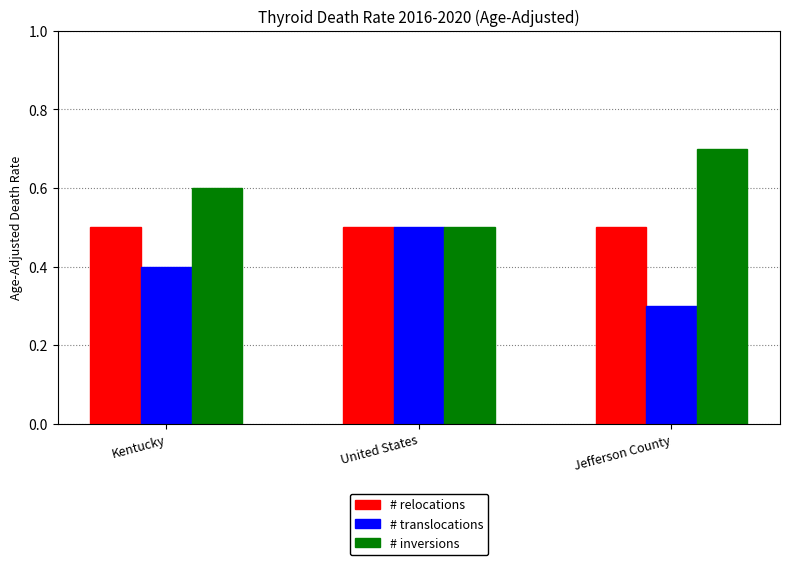

Reading left to right, what are all the values shown in this chart?

# relocations: Kentucky=0.5	United States=0.5	Jefferson County=0.5
# translocations: Kentucky=0.4	United States=0.5	Jefferson County=0.3
# inversions: Kentucky=0.6	United States=0.5	Jefferson County=0.7